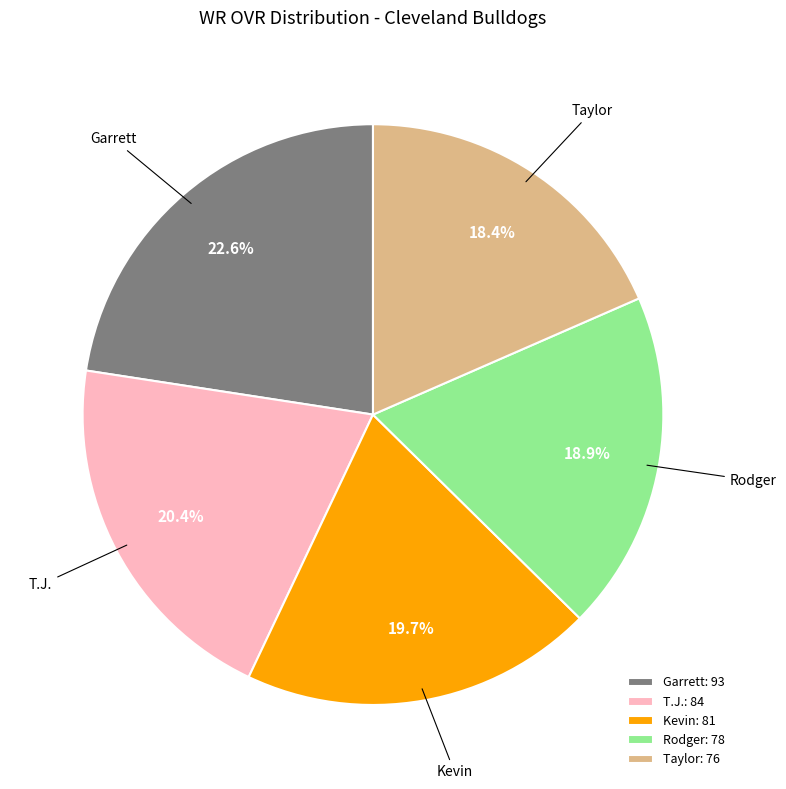

Do Garrett and Rodger together represent more than half of the pie?

No